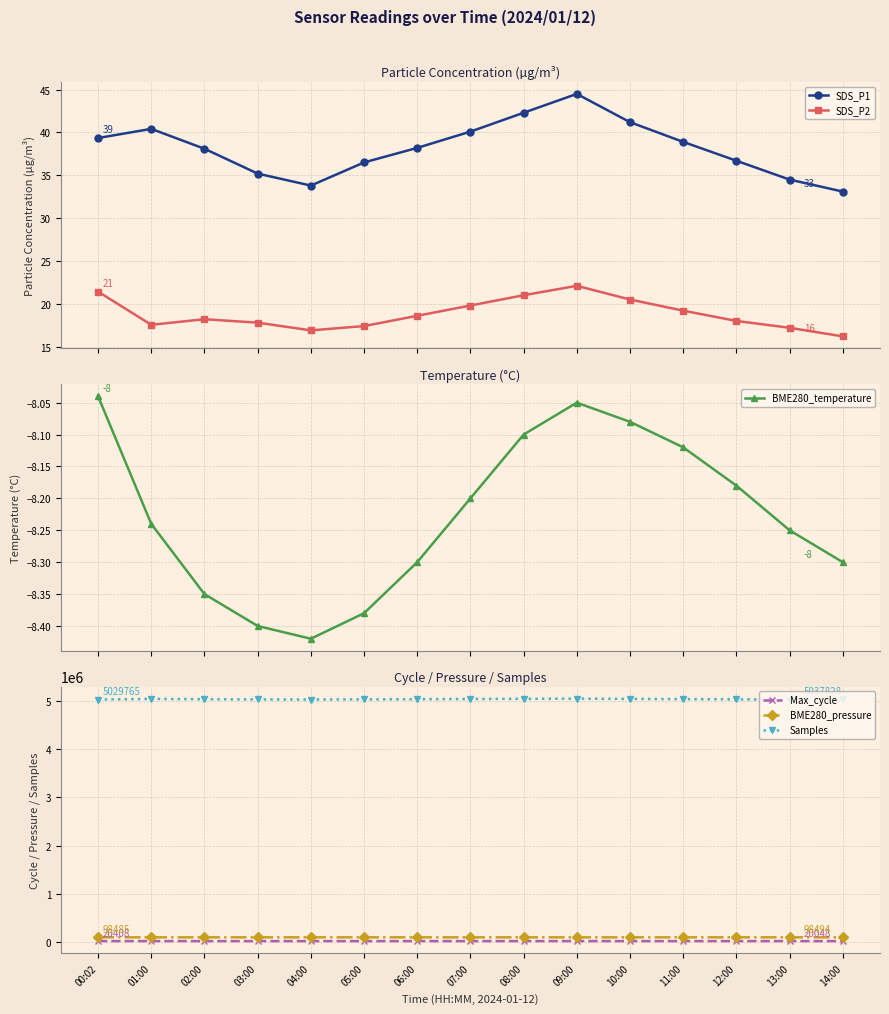

Reading right to left, transcribe all the data shown in this chart.

SDS_P1: 14:00=33.1	13:00=34.5	12:00=36.7	11:00=38.9	10:00=41.2	09:00=44.5	08:00=42.3	07:00=40.1	06:00=38.2	05:00=36.5	04:00=33.8	03:00=35.2	02:00=38.1	01:00=40.4	00:02=39.4
SDS_P2: 14:00=16.2	13:00=17.2	12:00=18.0	11:00=19.2	10:00=20.5	09:00=22.1	08:00=21.0	07:00=19.8	06:00=18.6	05:00=17.4	04:00=16.9	03:00=17.8	02:00=18.2	01:00=17.6	00:02=21.4
BME280_temperature: 14:00=-8.3	13:00=-8.2	12:00=-8.2	11:00=-8.1	10:00=-8.1	09:00=-8.1	08:00=-8.1	07:00=-8.2	06:00=-8.3	05:00=-8.4	04:00=-8.4	03:00=-8.4	02:00=-8.3	01:00=-8.2	00:02=-8.0
Max_cycle: 14:00=20048.0	13:00=20100.0	12:00=20200.0	11:00=20300.0	10:00=20400.0	09:00=20550.0	08:00=20450.0	07:00=20350.0	06:00=20250.0	05:00=20150.0	04:00=20100.0	03:00=20200.0	02:00=20350.0	01:00=20504.0	00:02=20408.0
BME280_pressure: 14:00=98494.2	13:00=98502.0	12:00=98498.0	11:00=98494.0	10:00=98490.0	09:00=98488.0	08:00=98492.0	07:00=98498.0	06:00=98502.0	05:00=98506.0	04:00=98508.0	03:00=98505.0	02:00=98500.0	01:00=98494.9	00:02=98484.8
Samples: 14:00=5037828.0	13:00=5030000.0	12:00=5034000.0	11:00=5038000.0	10:00=5043000.0	09:00=5048000.0	08:00=5045000.0	07:00=5041000.0	06:00=5037000.0	05:00=5033000.0	04:00=5030000.0	03:00=5032000.0	02:00=5036000.0	01:00=5043019.0	00:02=5029765.0